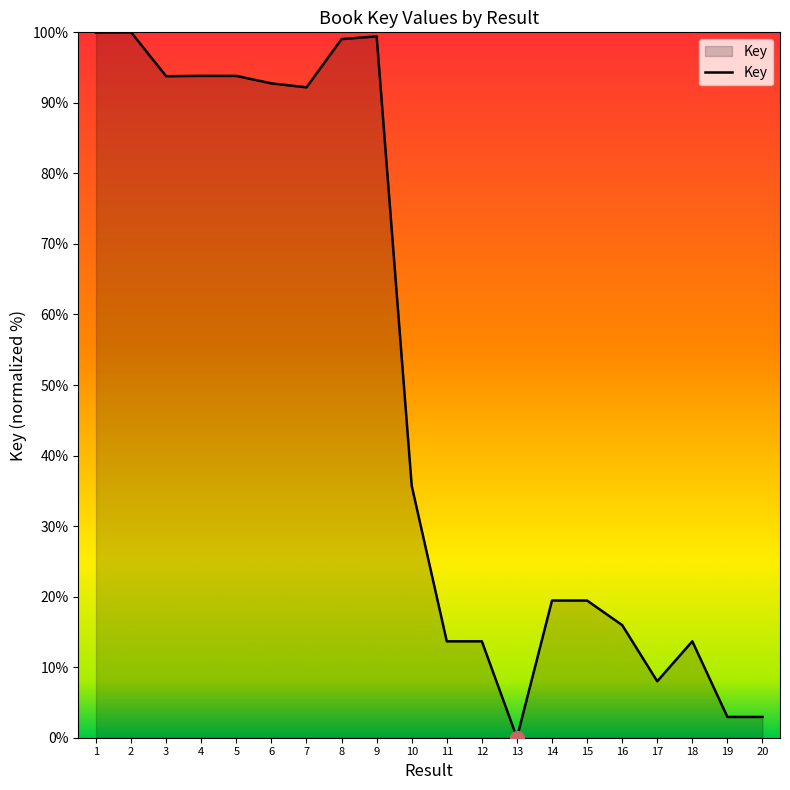

What is the ratio of the value at 1 to the value at 8?

1.0